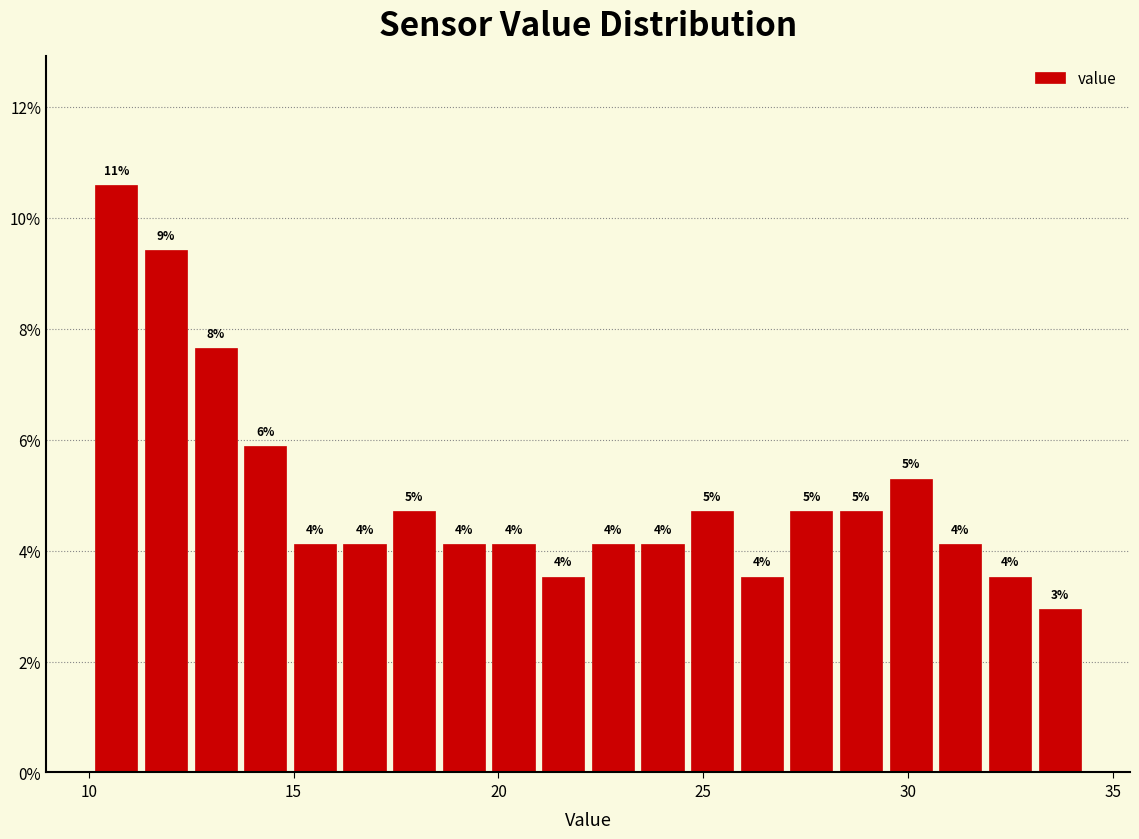

Around what value on the x-axis is the tallest bar? Give the approximate position of its centre, as read against the axis.

10.5